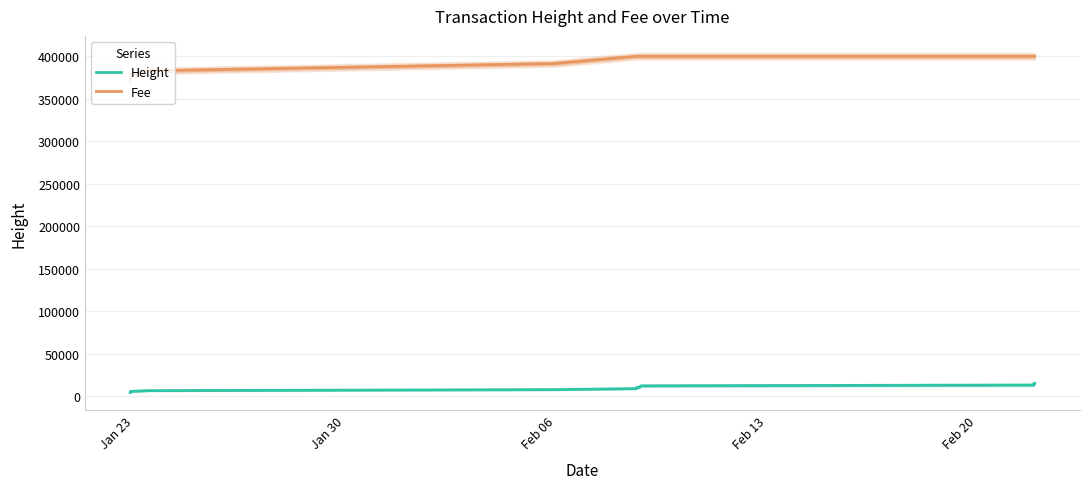

List the series in order of their peak value, highest first.

Fee, Height